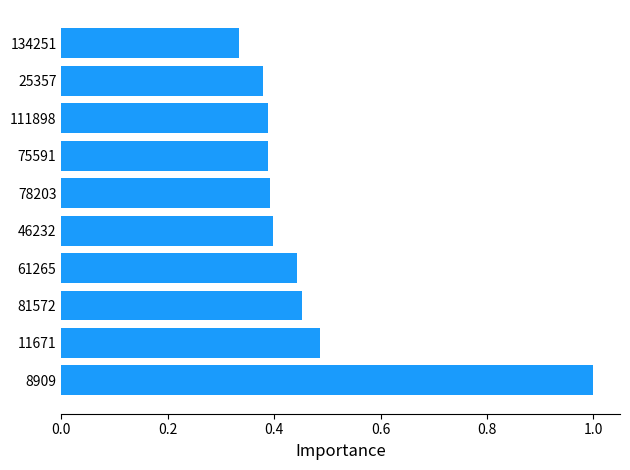

Is it true that the value at 75591 is 0.4?

True